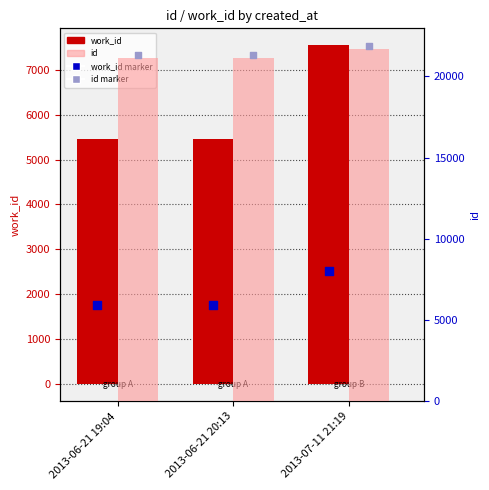

Which series has the largest total across all categories?

id marker